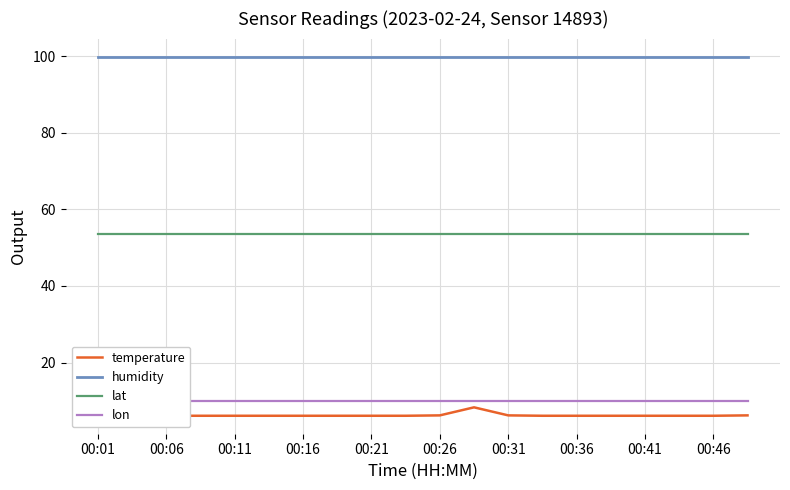

What is the minimum value shown in the chart?

6.1